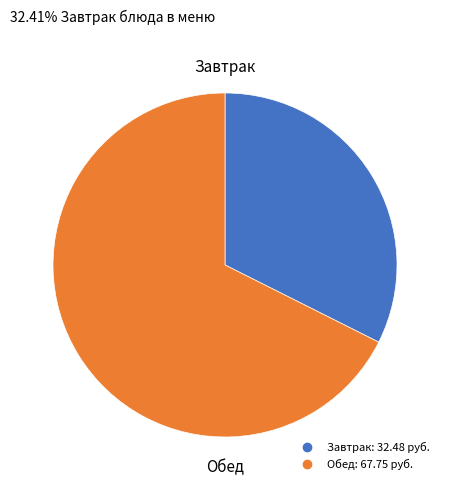

Is there a majority slice in this chart?

Yes